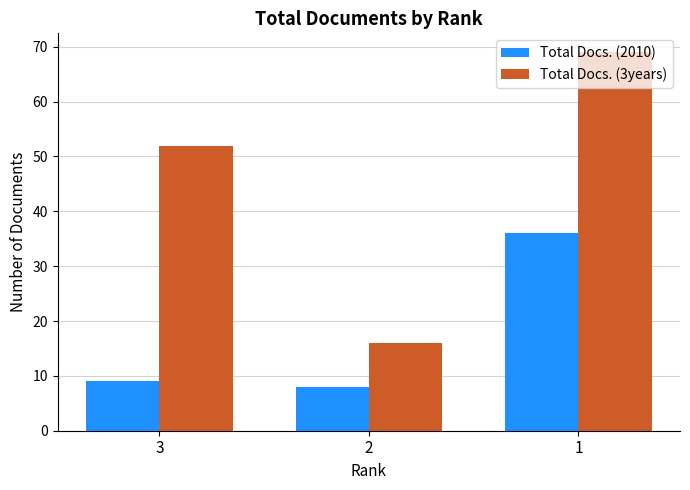

What is the difference between the Total Docs. (2010) values at 3 and 1?

27